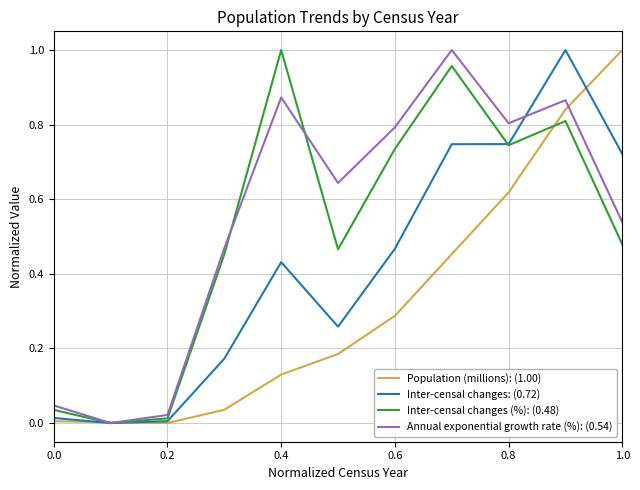

What are all the series names shown in the legend?

Population (millions): (1.00), Inter-censal changes: (0.72), Inter-censal changes (%): (0.48), Annual exponential growth rate (%): (0.54)